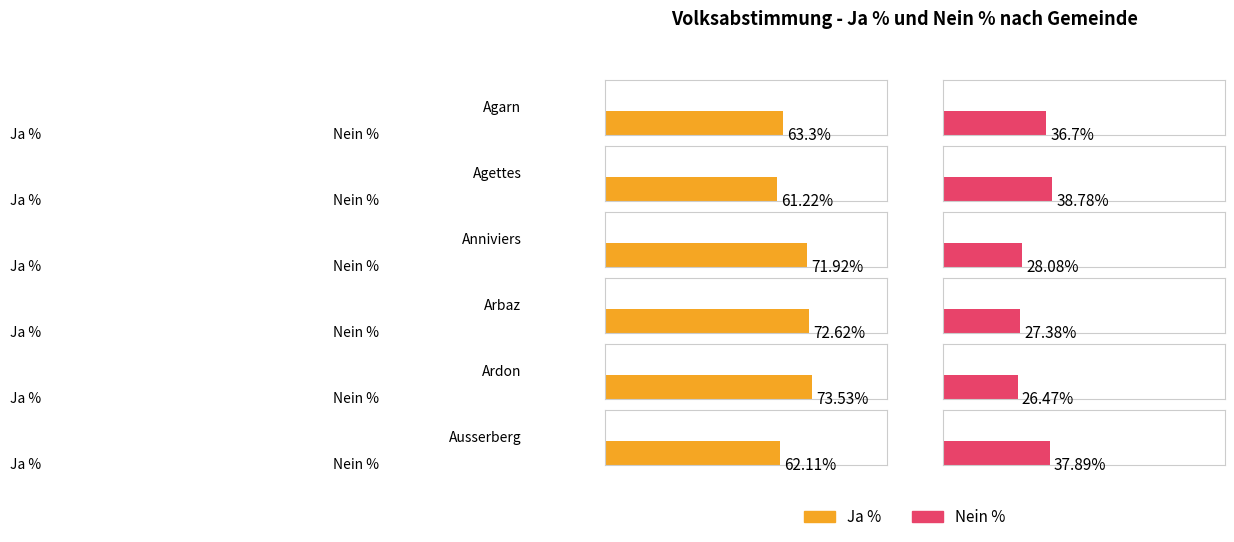

Read the Nein % value at Anniviers.

28.1